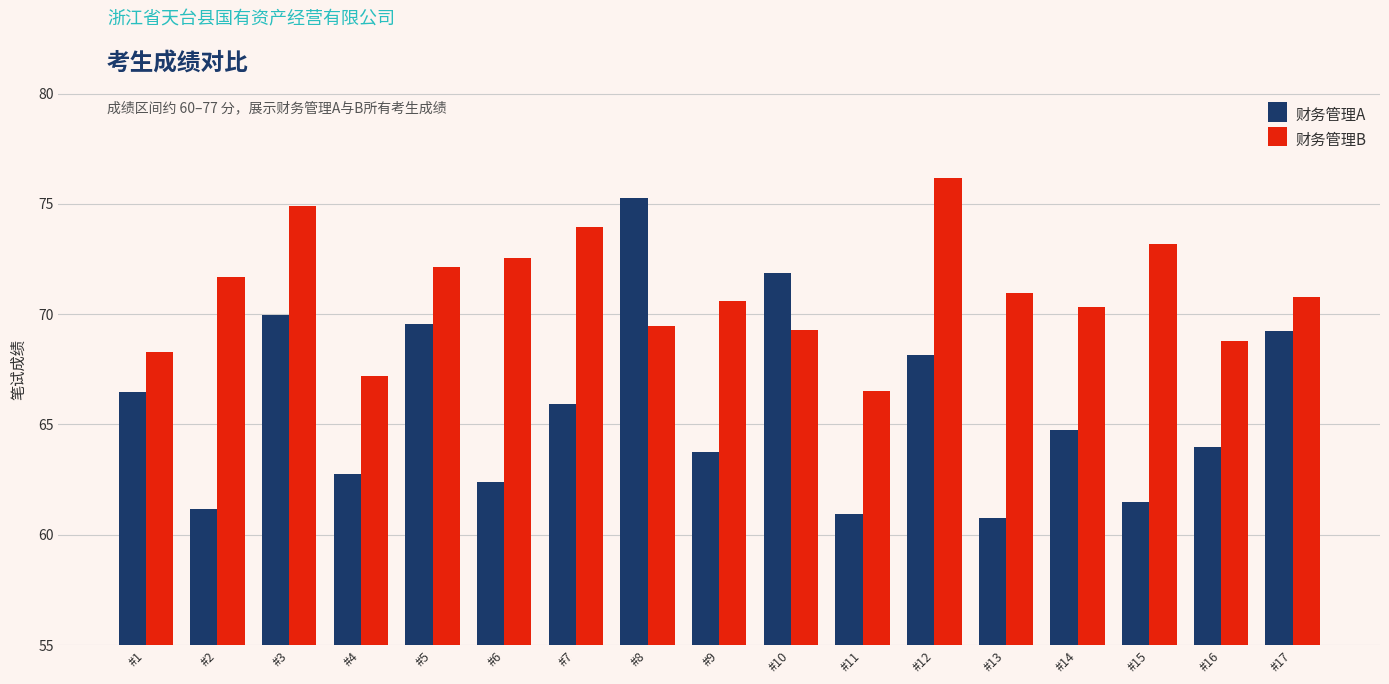

True or false: 财务管理B has a value of 70.8 at #17.

True